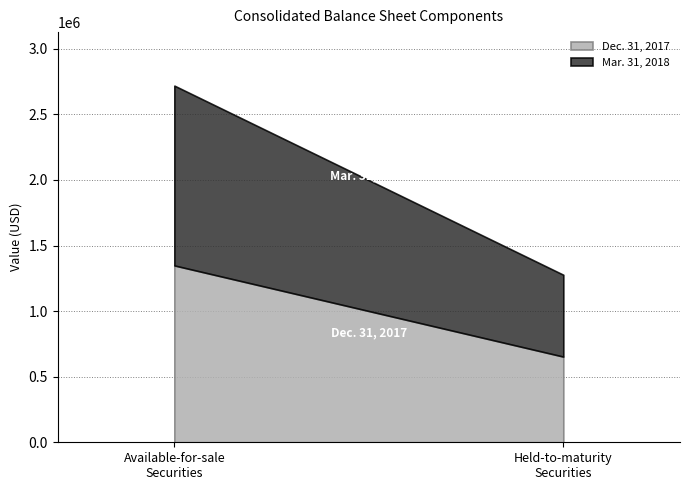

At which category does Dec. 31, 2017 reach its first local valley?

Held-to-maturity Securities